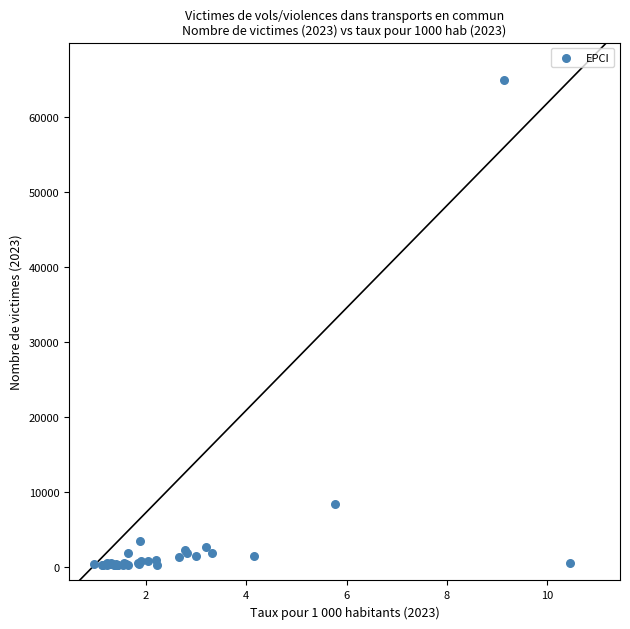

What Y value in the scatter plot is closest to 32609?

8435